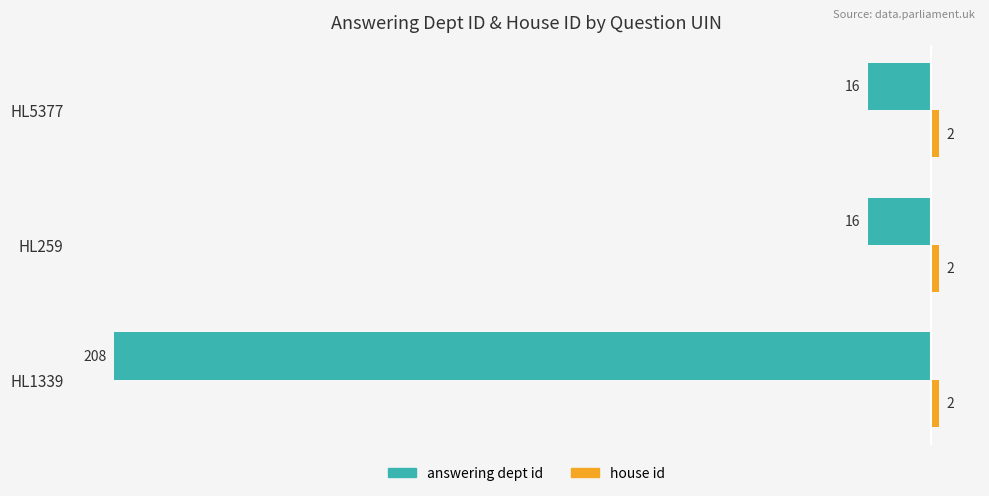

What is the total value across all series at HL1339?

-206